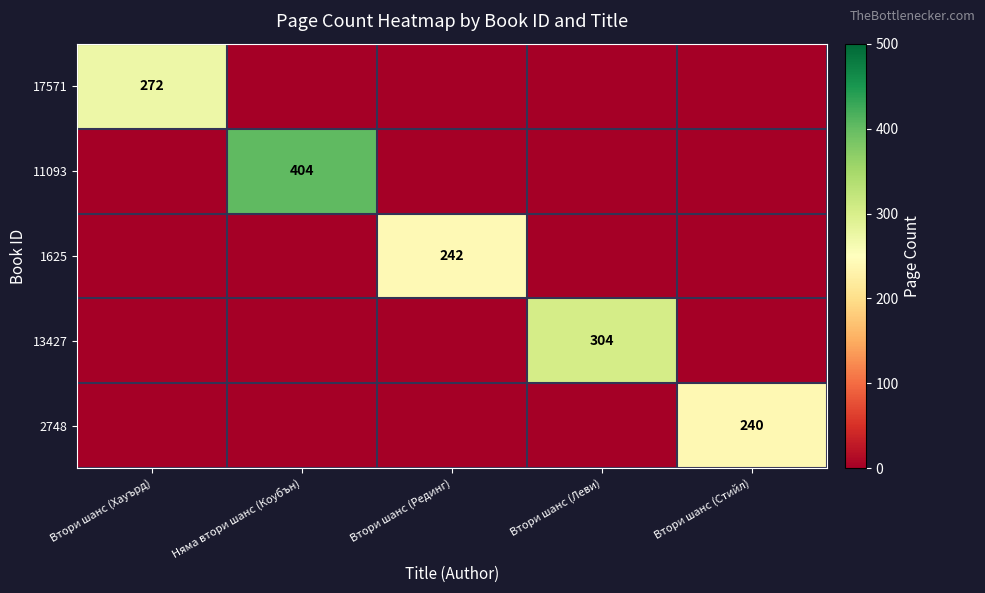

List the series in order of their peak value, lowest first.

2748, 1625, 17571, 13427, 11093